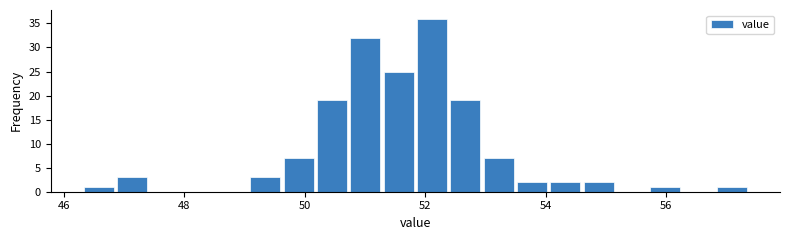

Around what value on the x-axis is the tallest bar? Give the approximate position of its centre, as read against the axis.

52.2